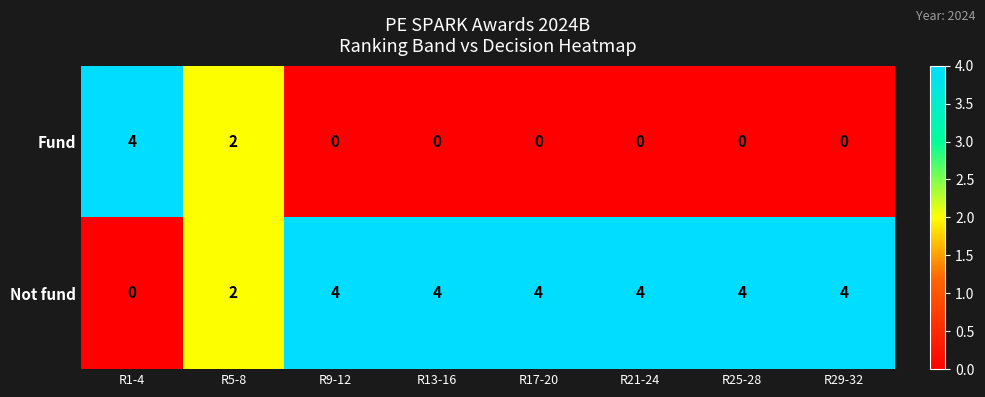

Rank the series at R9-12 from lowest to highest value.

Fund, Not fund